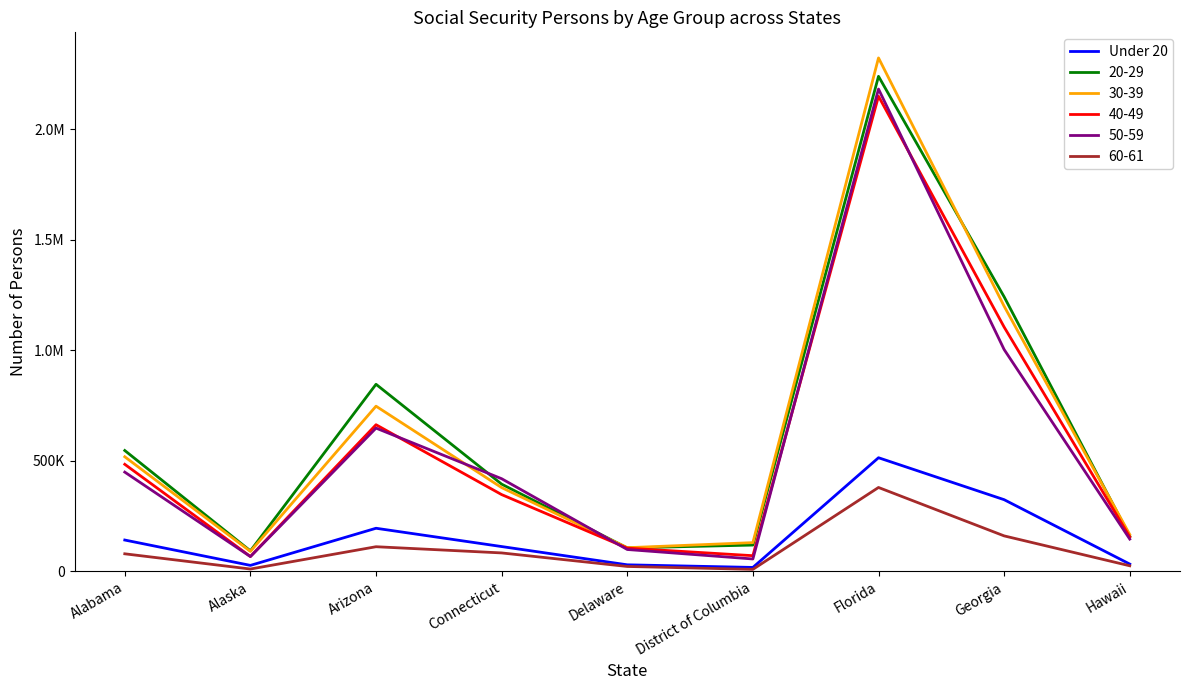

What is the label of the 1st point from the right?

Hawaii